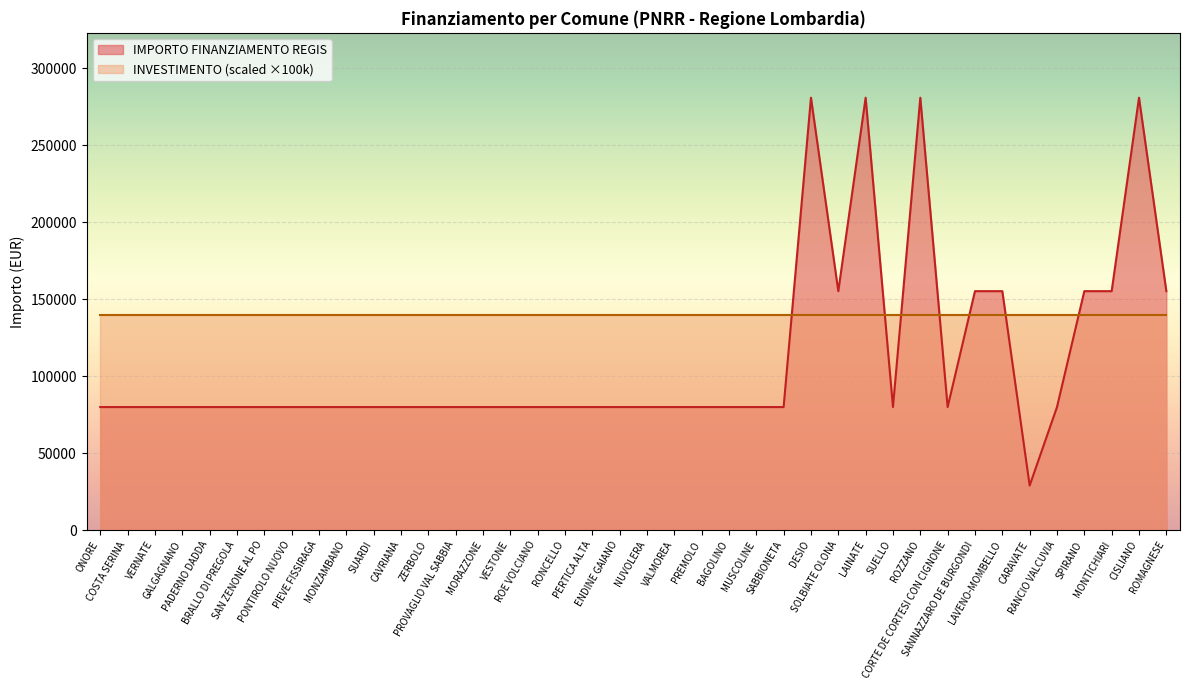

Count the values in the range 79922 to 155234.

35